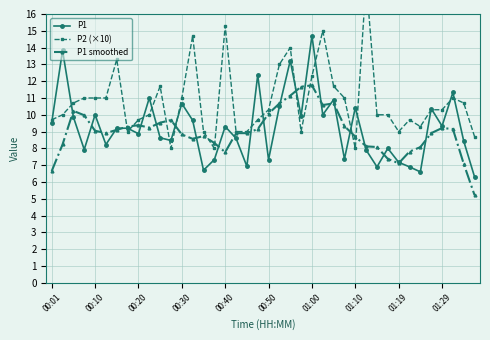

At 34, list the series in order from smallest to largest.

P1, P1 smoothed, P2 (×10)